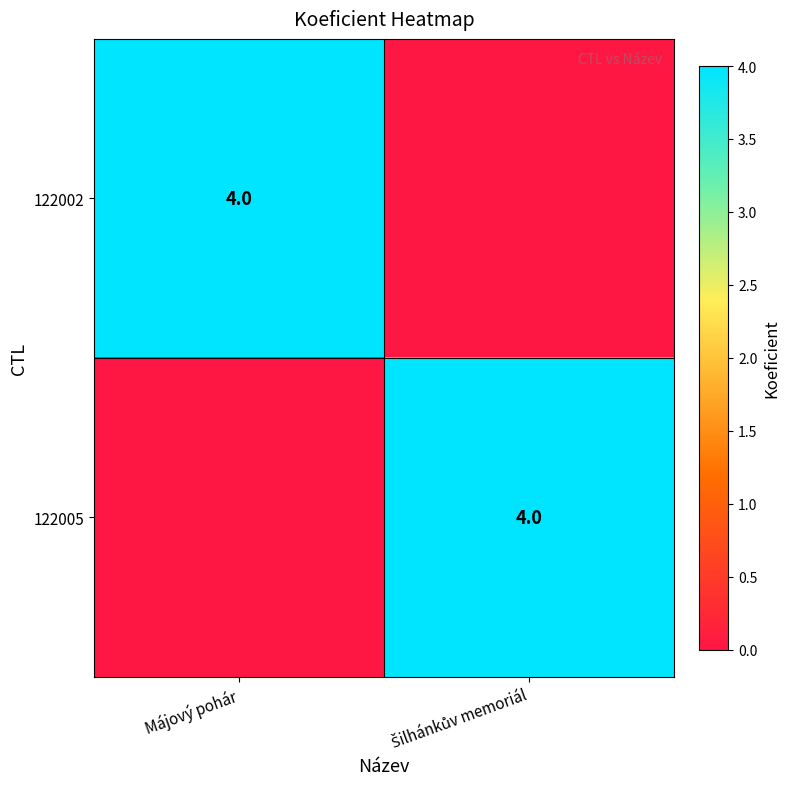

Is it true that 122002 equals 7 at Májový pohár?

False